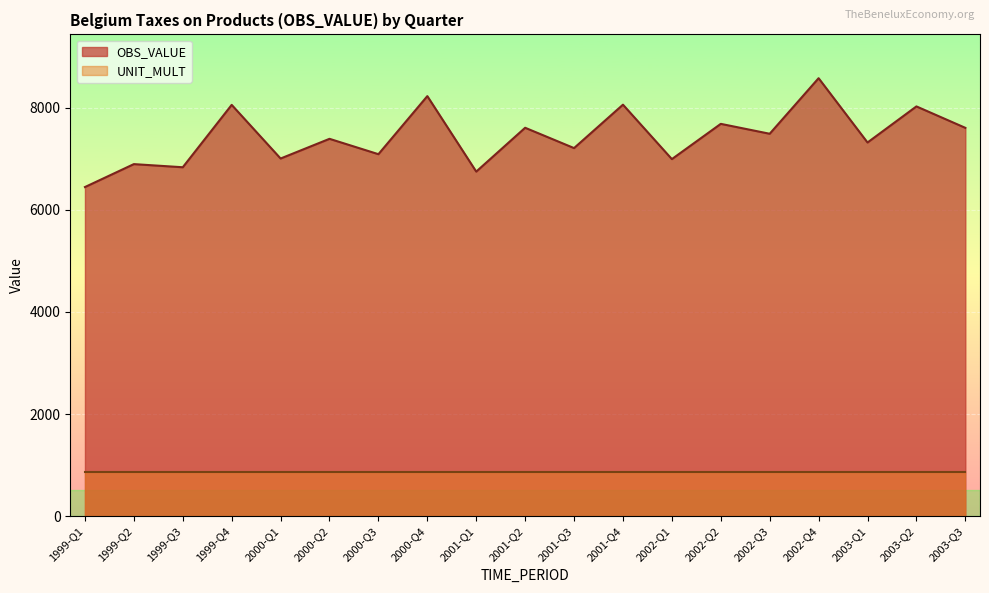

Where is the first local minimum?

1999-Q3